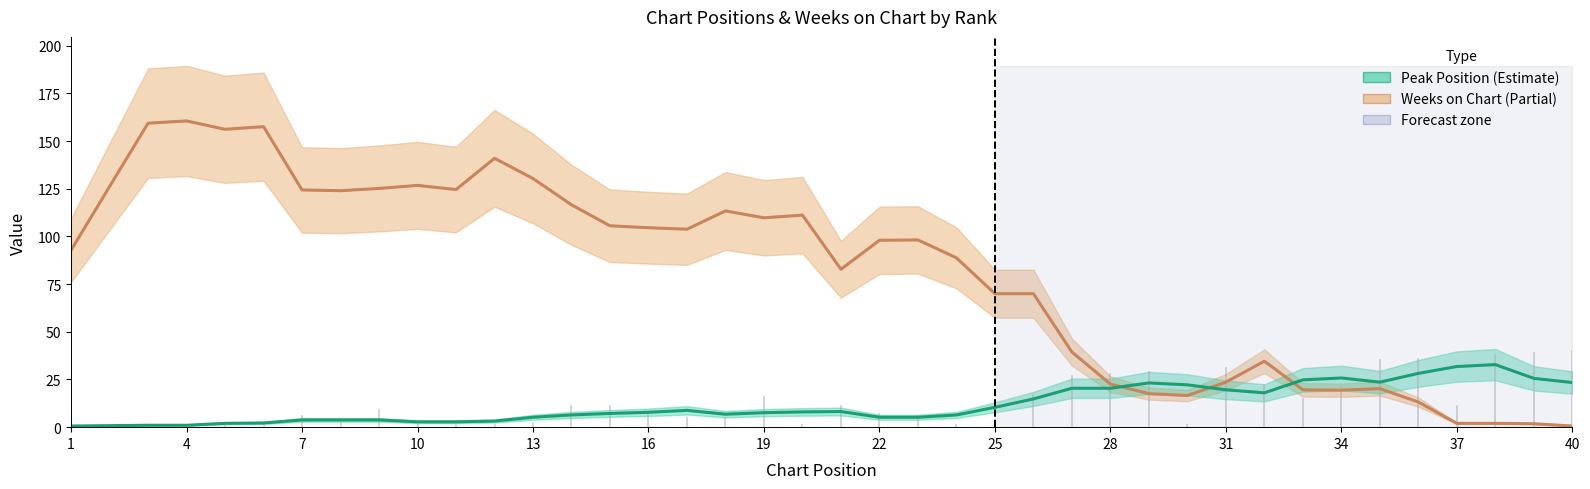

Which series ends up on top after the final intersection of Weeks on Chart and Peak Position?

Peak Position